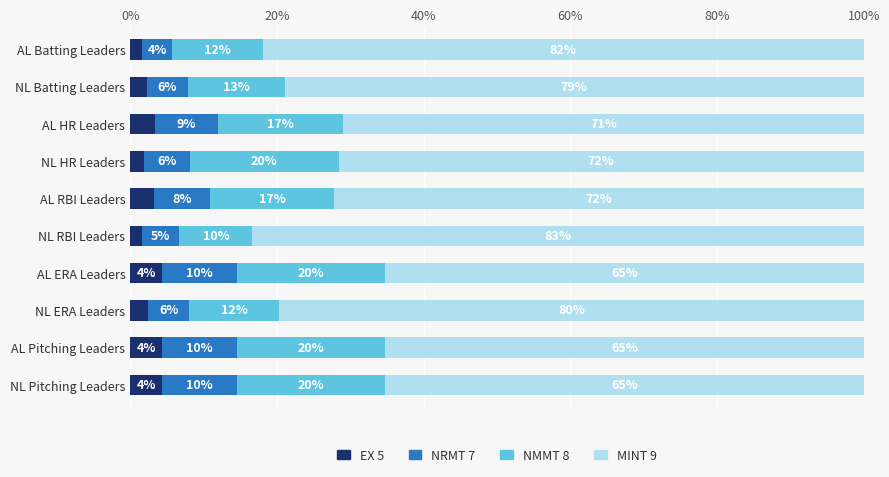

Where is EX 5 nearest to the value 2?

NL HR Leaders